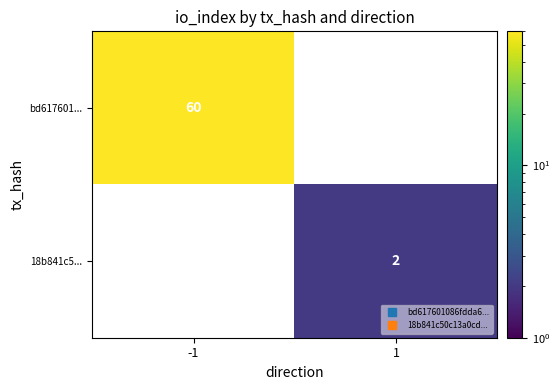

True or false: 18b841c5... has a value of 1 at -1.

False